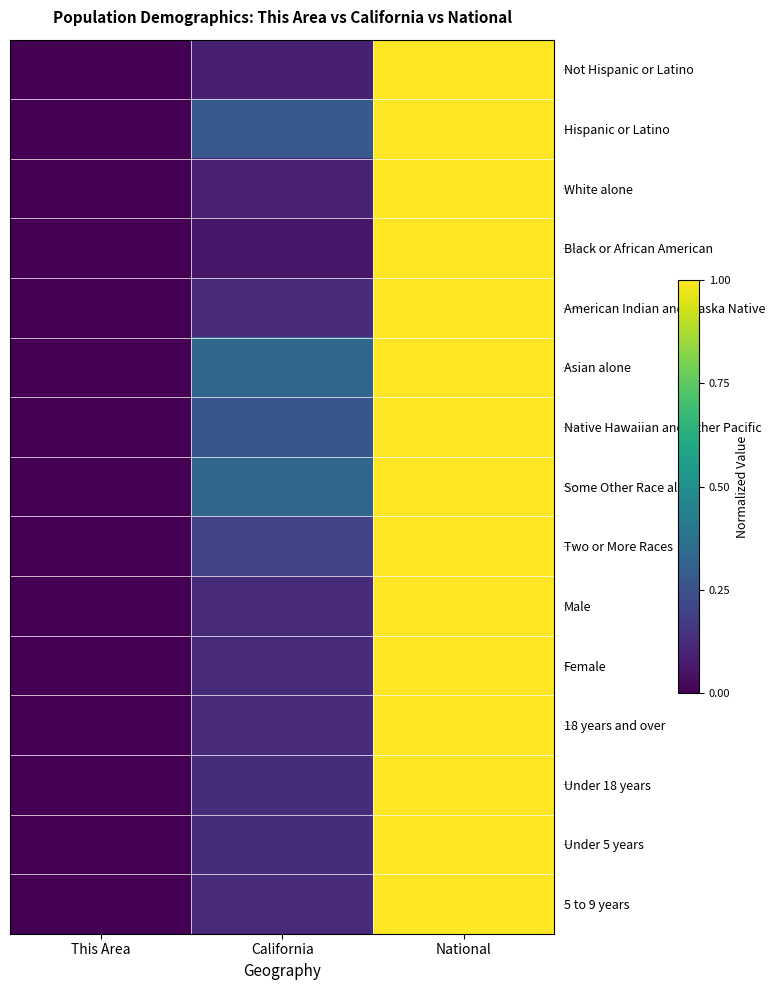

Reading right to left, list all the values displayed in this chart.

Not Hispanic or Latino: National=1.0	California=0.1	This Area=0.0
Hispanic or Latino: National=1.0	California=0.3	This Area=0.0
White alone: National=1.0	California=0.1	This Area=0.0
Black or African American: National=1.0	California=0.1	This Area=0.0
American Indian and Alaska Native: National=1.0	California=0.1	This Area=0.0
Asian alone: National=1.0	California=0.3	This Area=0.0
Native Hawaiian and Other Pacific: National=1.0	California=0.3	This Area=0.0
Some Other Race alone: National=1.0	California=0.3	This Area=0.0
Two or More Races: National=1.0	California=0.2	This Area=0.0
Male: National=1.0	California=0.1	This Area=0.0
Female: National=1.0	California=0.1	This Area=0.0
18 years and over: National=1.0	California=0.1	This Area=0.0
Under 18 years: National=1.0	California=0.1	This Area=0.0
Under 5 years: National=1.0	California=0.1	This Area=0.0
5 to 9 years: National=1.0	California=0.1	This Area=0.0